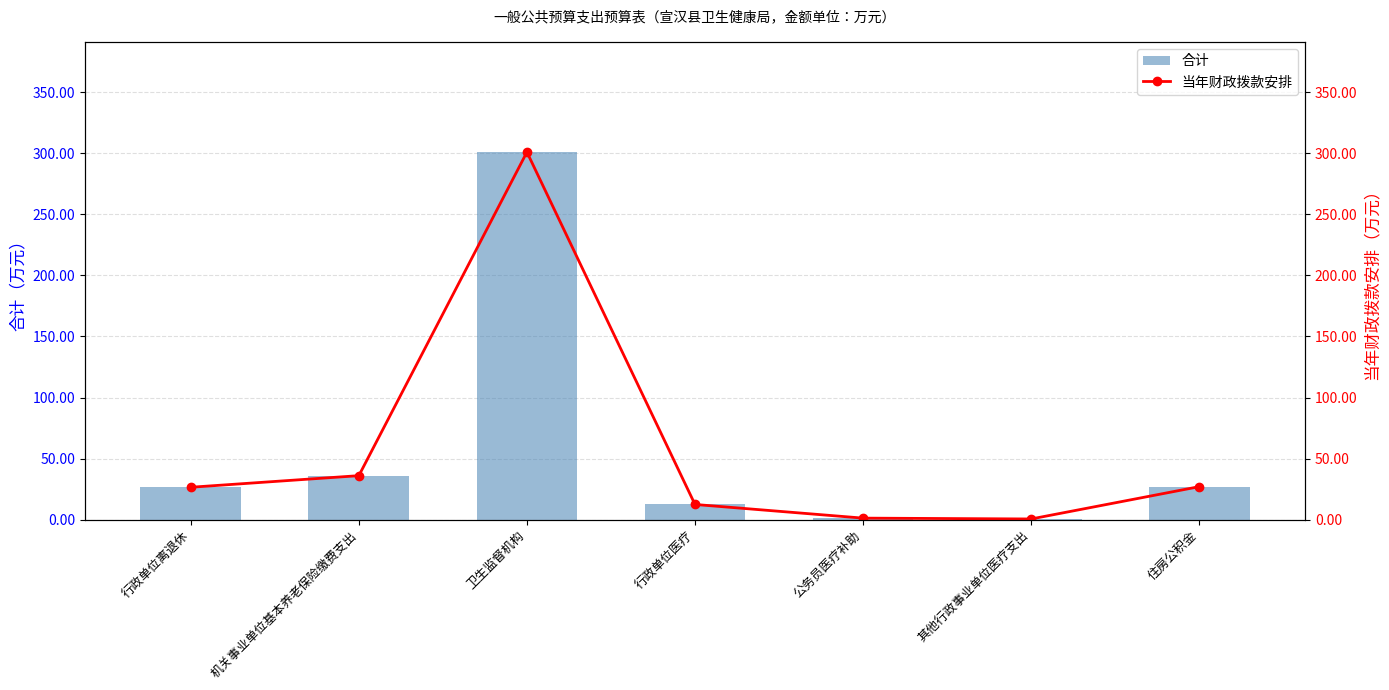

How many data points does each series have?

7